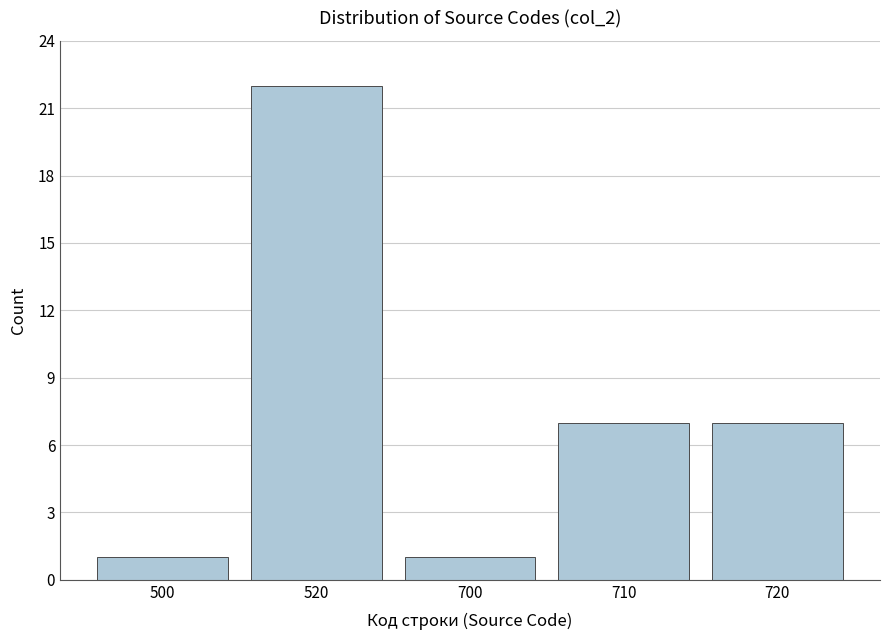

Reading left to right, what are all the values shown in this chart?

500=1	520=22	700=1	710=7	720=7